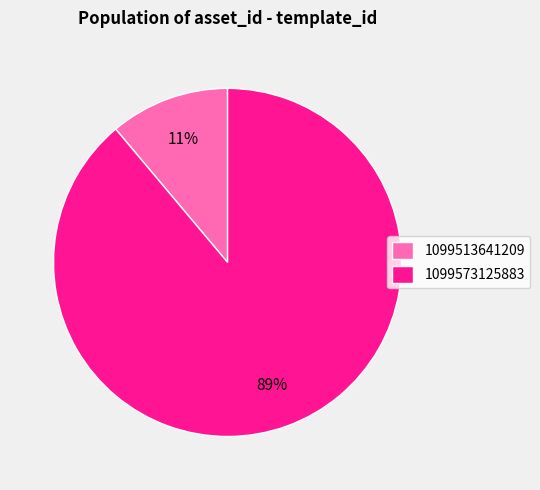

Which slice is the smallest?

1099513641209